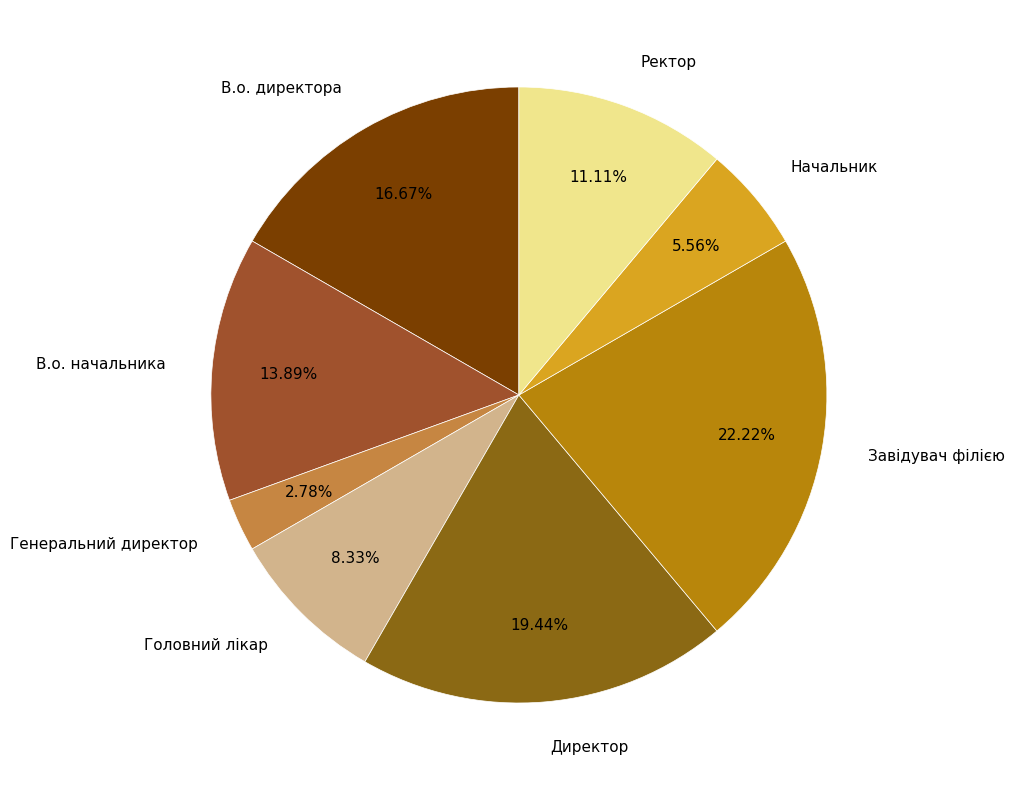

Rank the categories by value from highest to lowest.

Завідувач філією, Директор, В.о. директора, В.о. начальника, Ректор, Головний лікар, Начальник, Генеральний директор